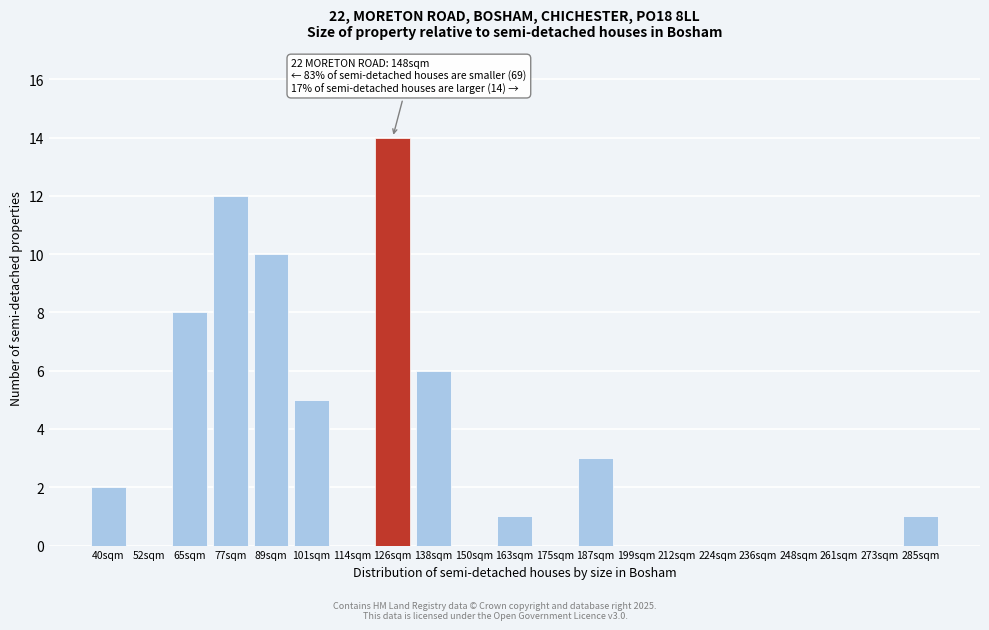

Reading left to right, extract all data points from this chart.

40sqm=2	52sqm=0	65sqm=8	77sqm=12	89sqm=10	101sqm=5	114sqm=0	126sqm=14	138sqm=6	150sqm=0	163sqm=1	175sqm=0	187sqm=3	199sqm=0	212sqm=0	224sqm=0	236sqm=0	248sqm=0	261sqm=0	273sqm=0	285sqm=1